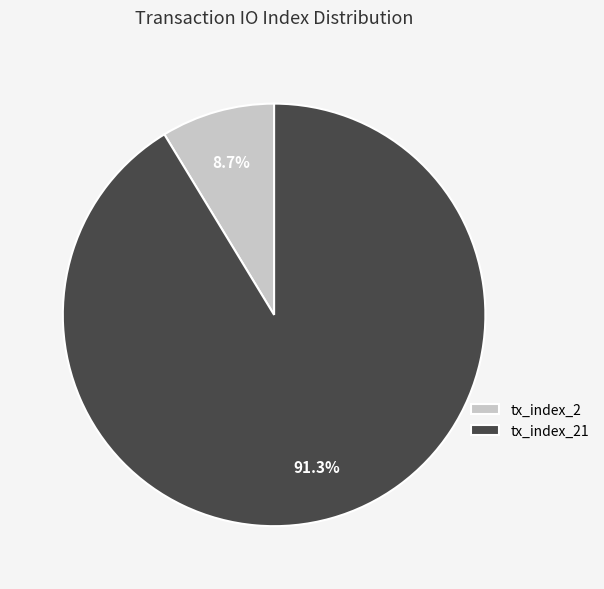

Rank the categories by value from lowest to highest.

tx_index_2, tx_index_21